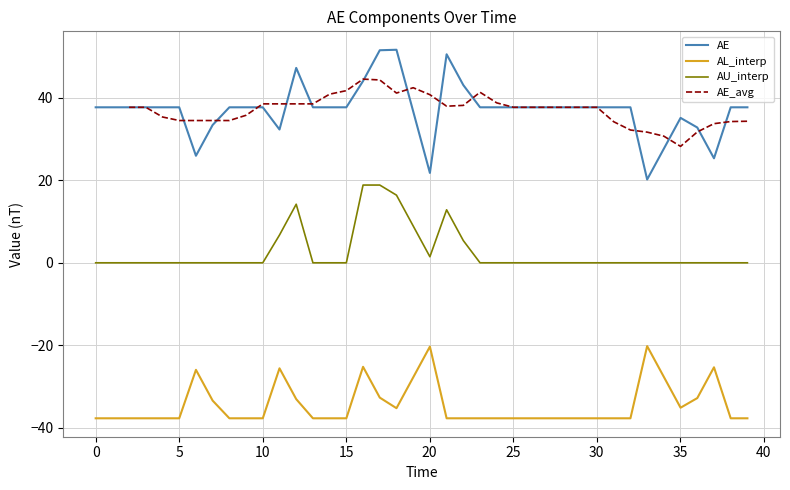

True or false: AL_interp and AU_interp cross at least once.

False